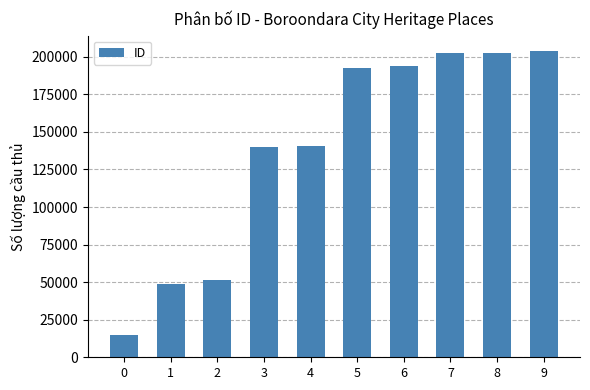

Approximately how many times larger is the value at 7 compared to 2?

3.9